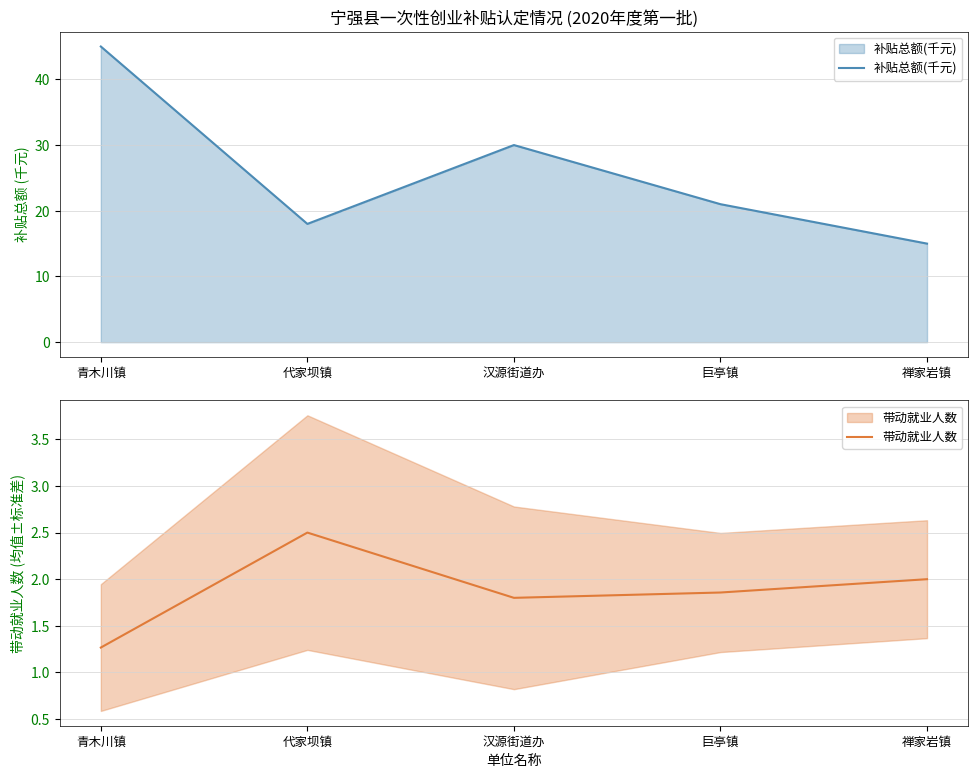

True or false: 补贴总额(千元) has a value of 15.0 at 禅家岩镇.

True